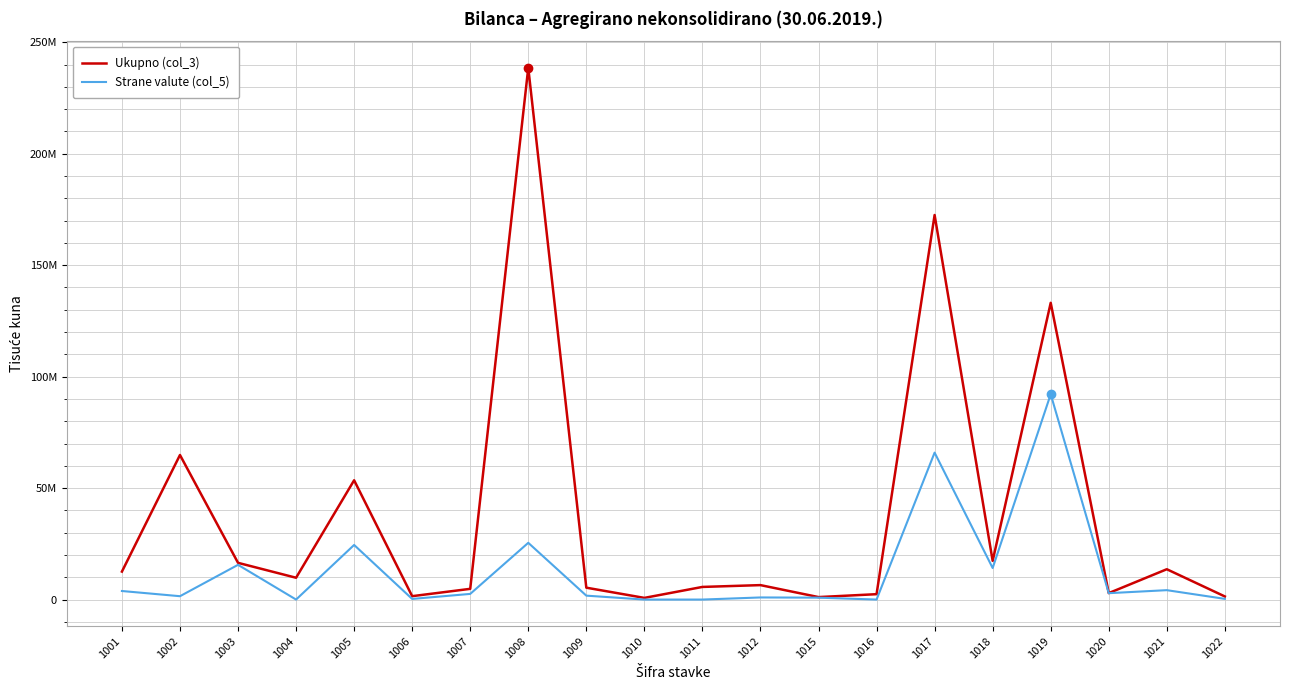

Which has a higher value, 1008 or 1004?

1008